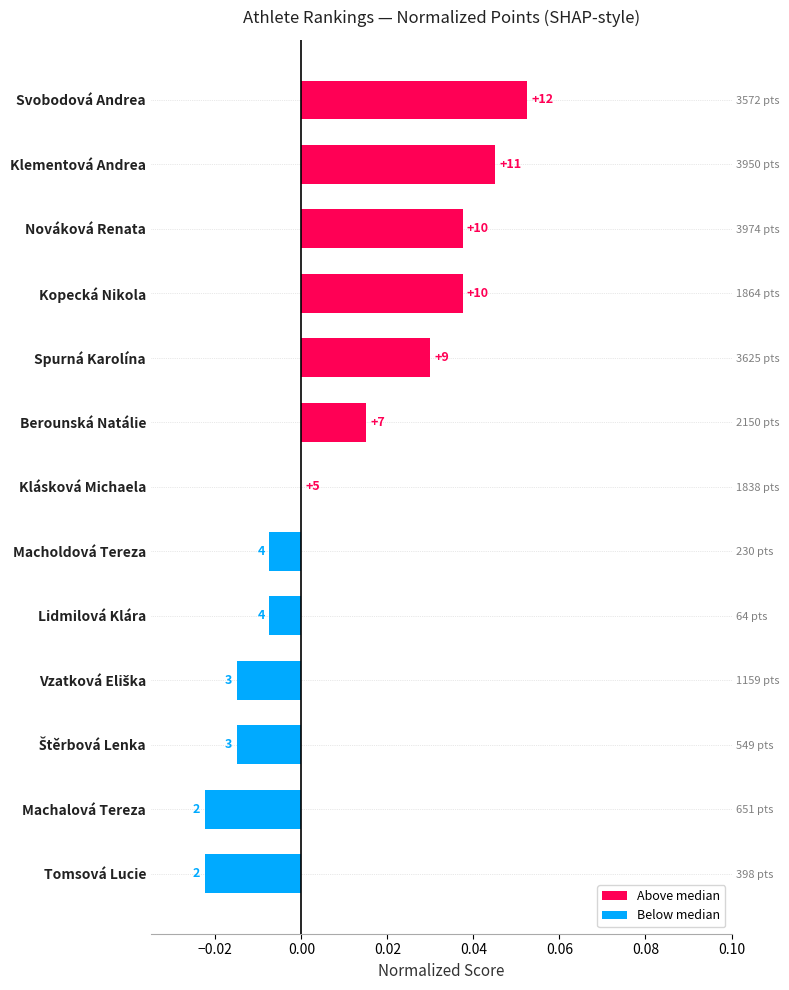

Reading left to right, extract all data points from this chart.

0.1	0.0	0.0	0.0	0.0	0.0	0.0	-0.0	-0.0	-0.0	-0.0	-0.0	-0.0